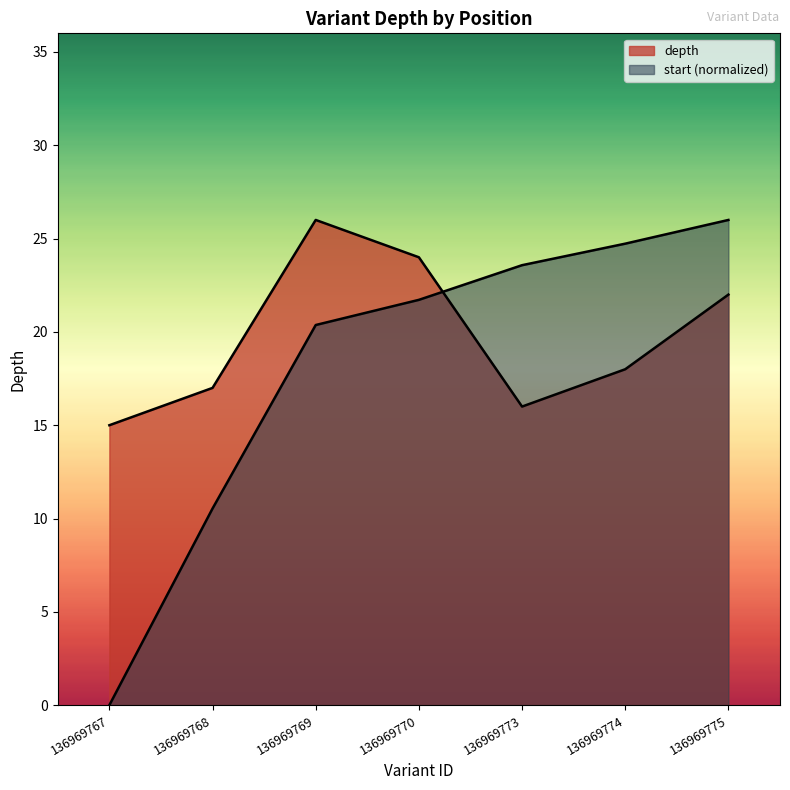

The value of depth at 136969770 is 5.3. True or false?

False